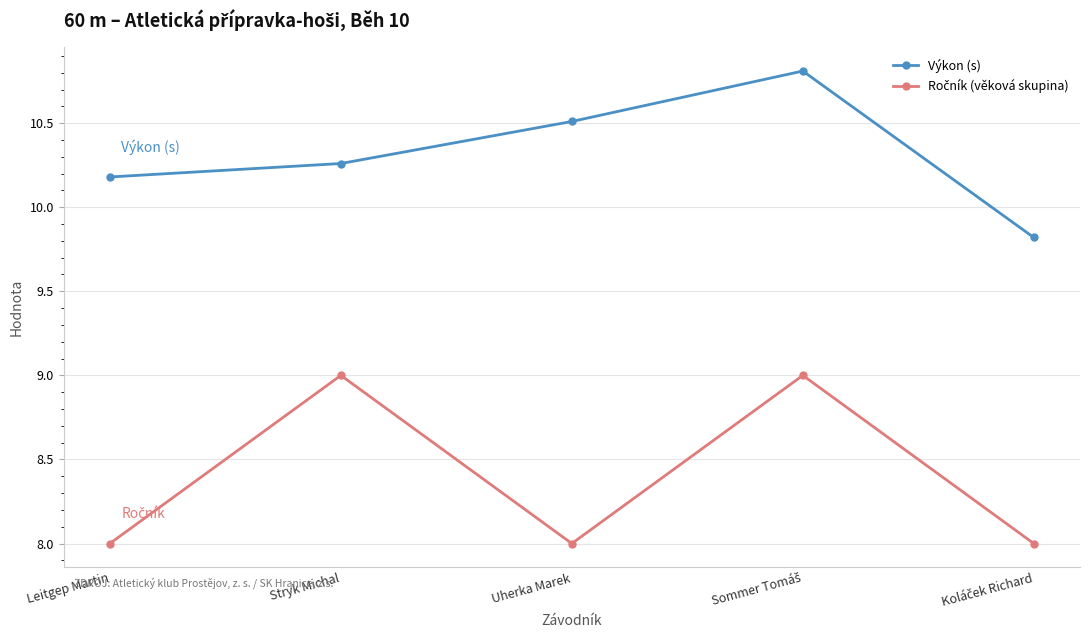

Count the number of data series in this chart.

2